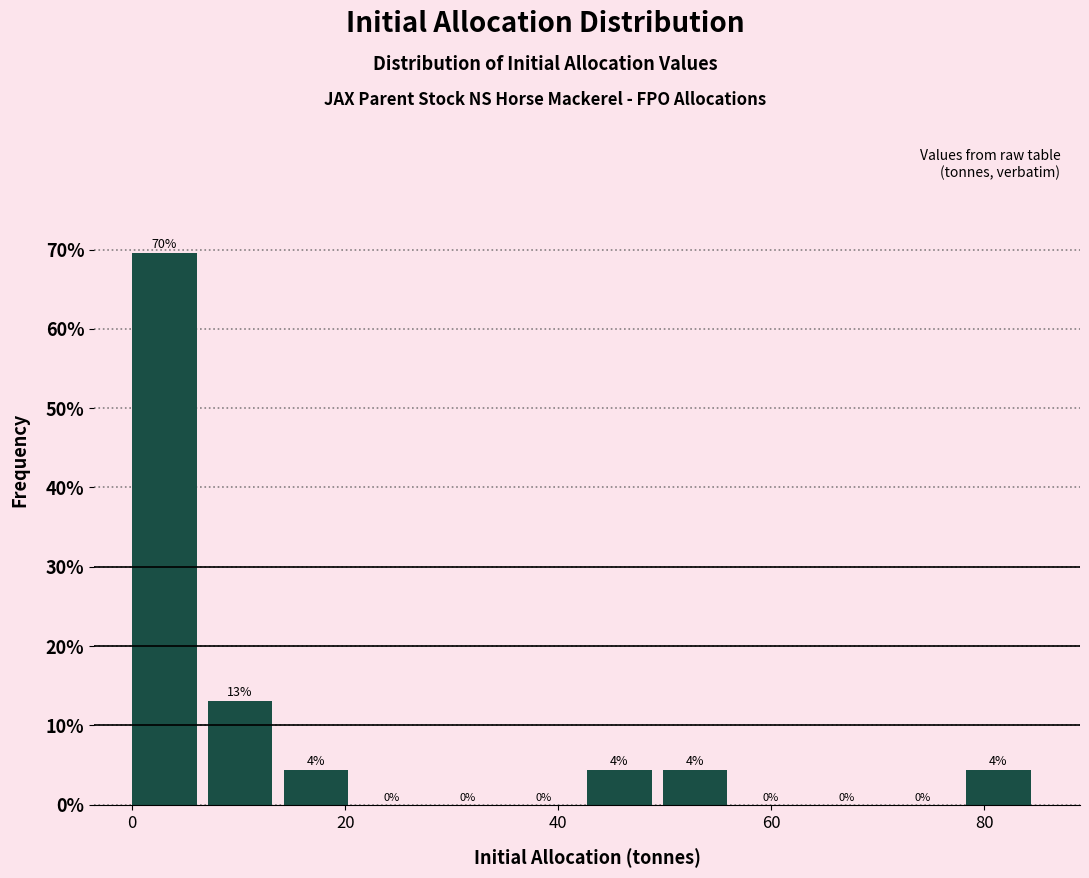

Read against the x-axis, roughly where is the centre of the tallest bar?

4